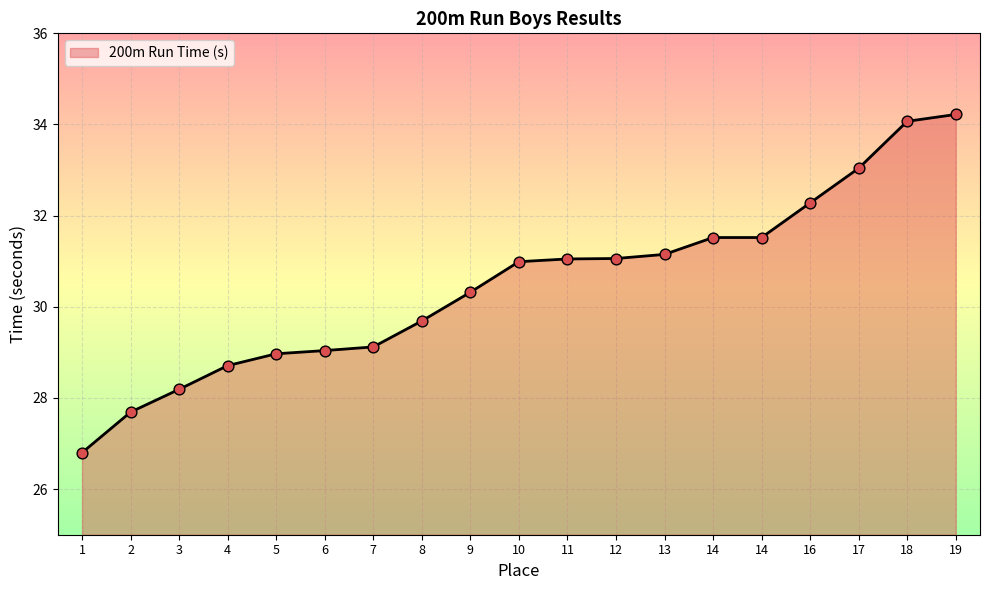

What is the change in value from 2 to 5?

+1.3